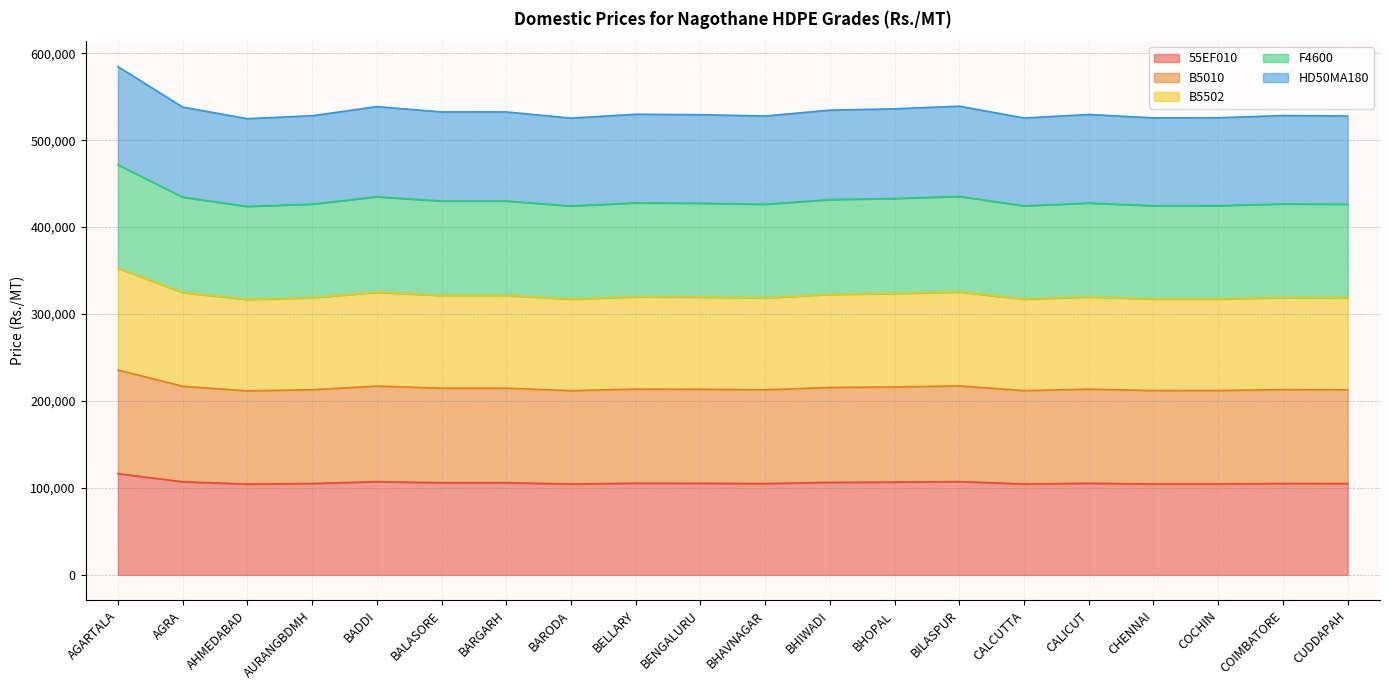

Which category has the lowest value in the 55EF010 series?

AHMEDABAD